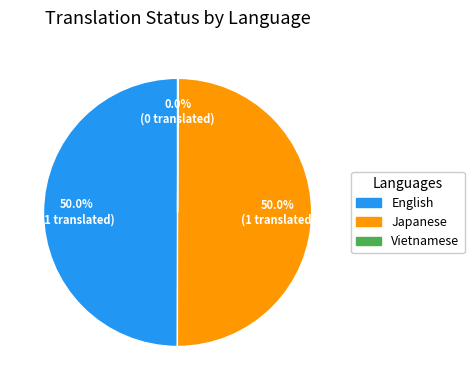

How much of the chart is everything except English?

50.0%